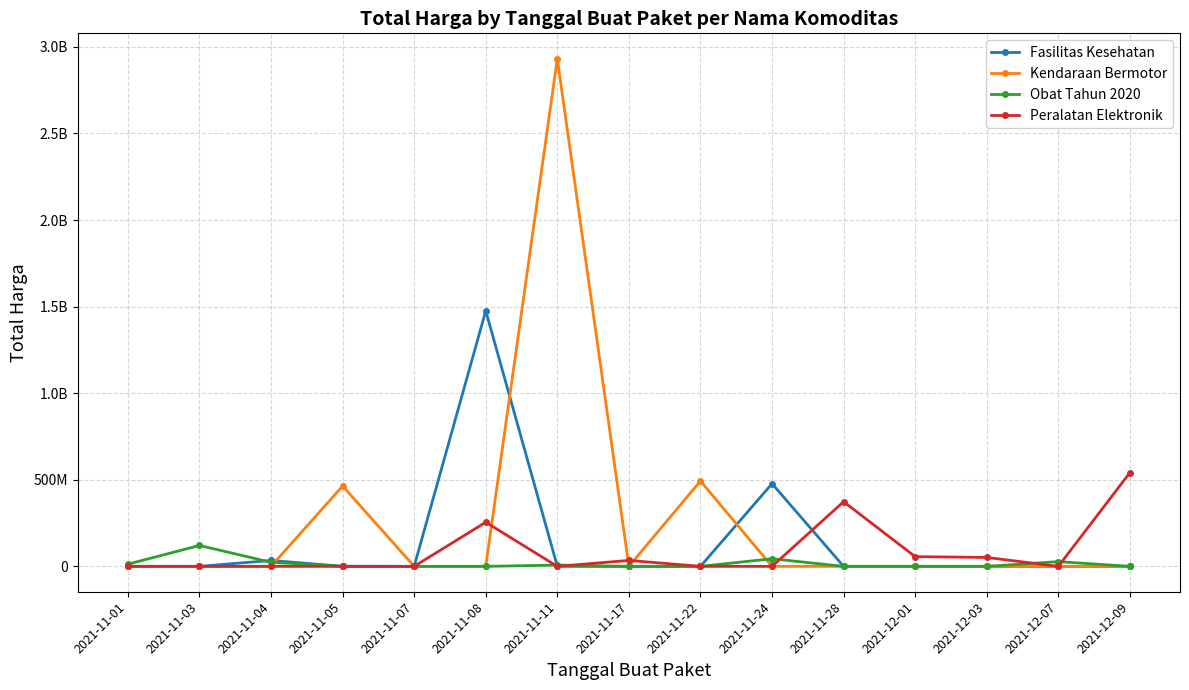

True or false: Obat Tahun 2020 and Peralatan Elektronik intersect in this chart.

True